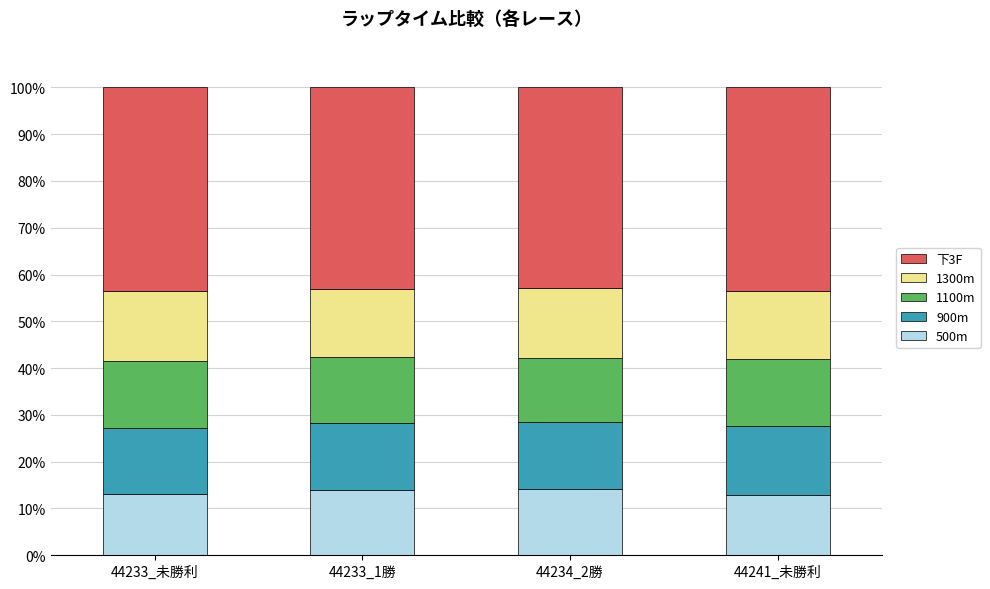

The value of 500m at 44233_1勝 is 24.3. True or false?

False